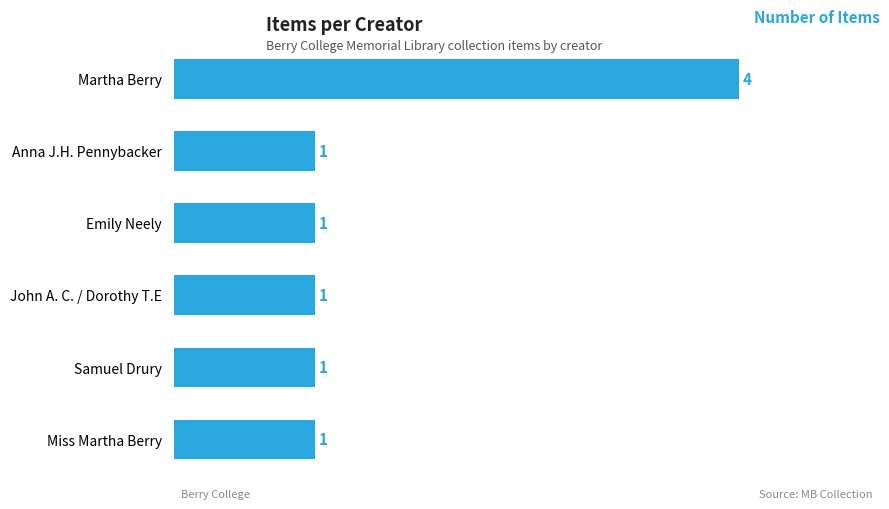

What is the value of the 4th bar from the top?

1